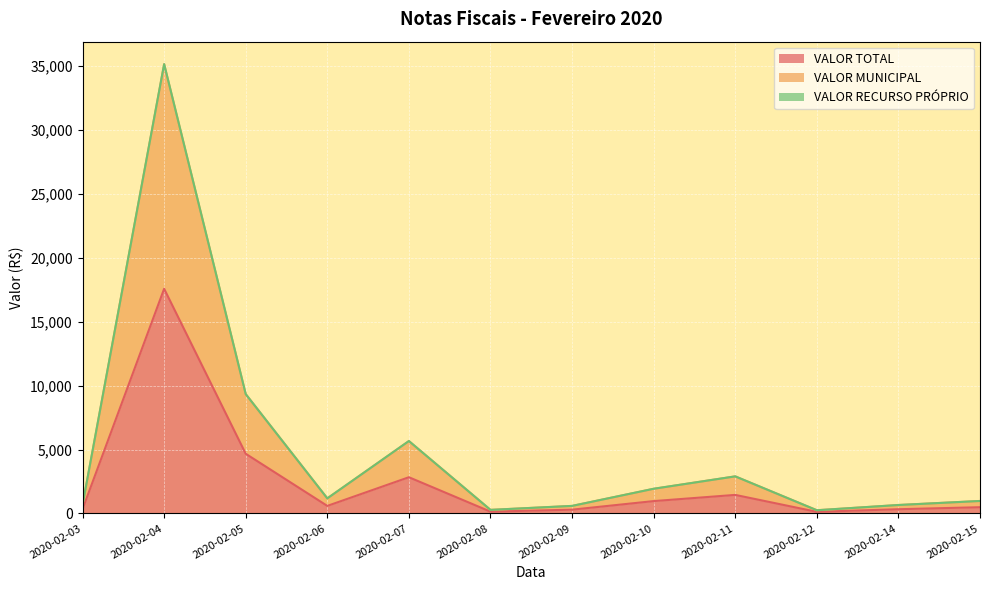

What is the value of the VALOR TOTAL point at the 1st from the left?

336.5